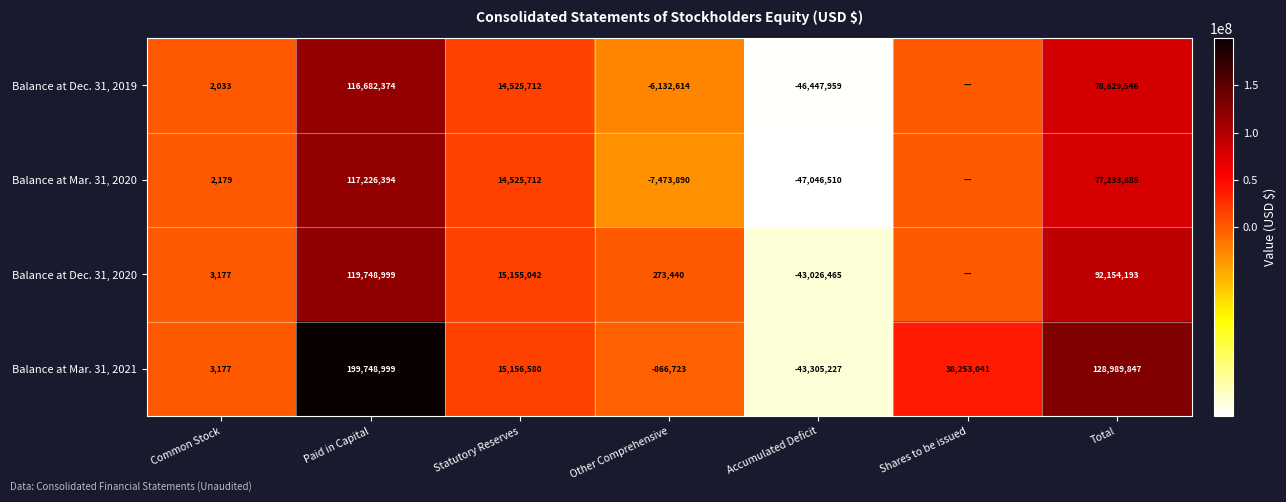

How many positive values does the Balance at Mar. 31, 2021 series have?

5